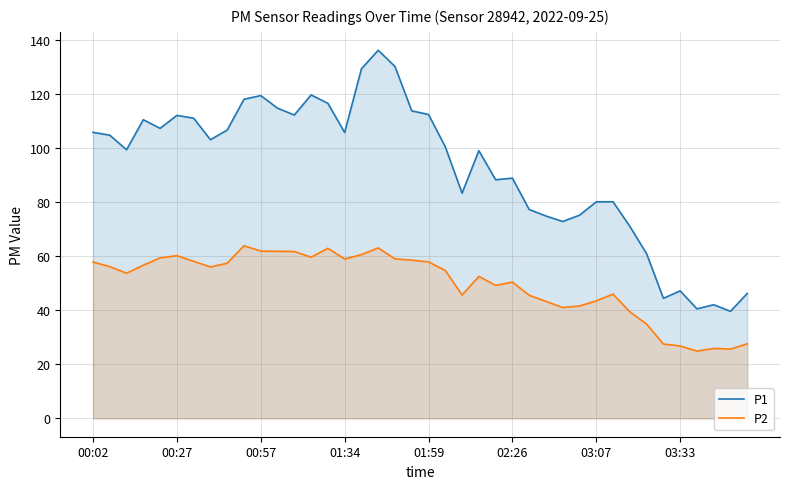

Is it true that P2 equals 17.9 at 01:59?

False